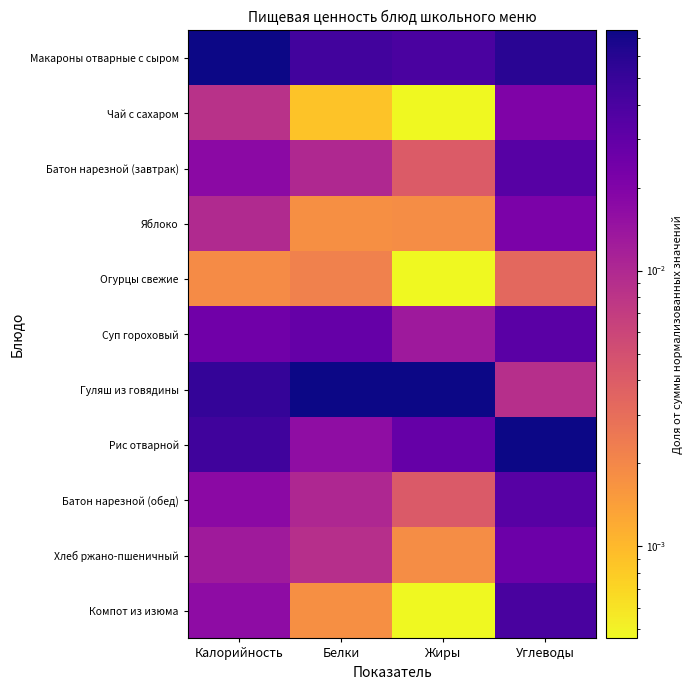

At how many categories does at least one series exceed 0?

4